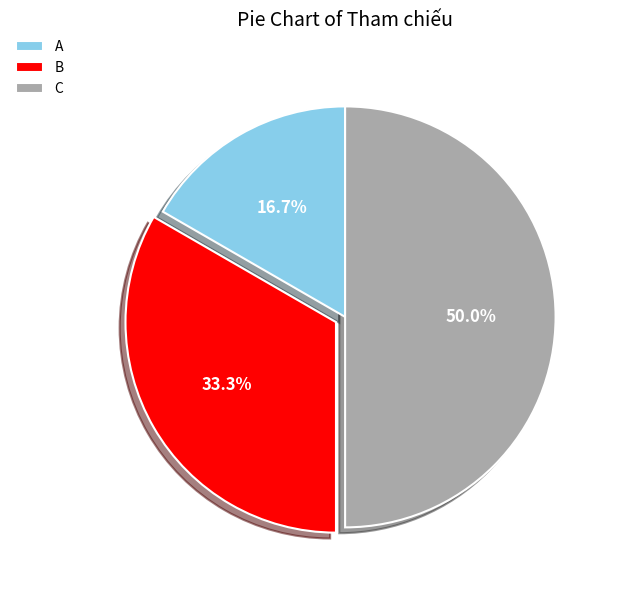

Is A the majority of the pie?

No